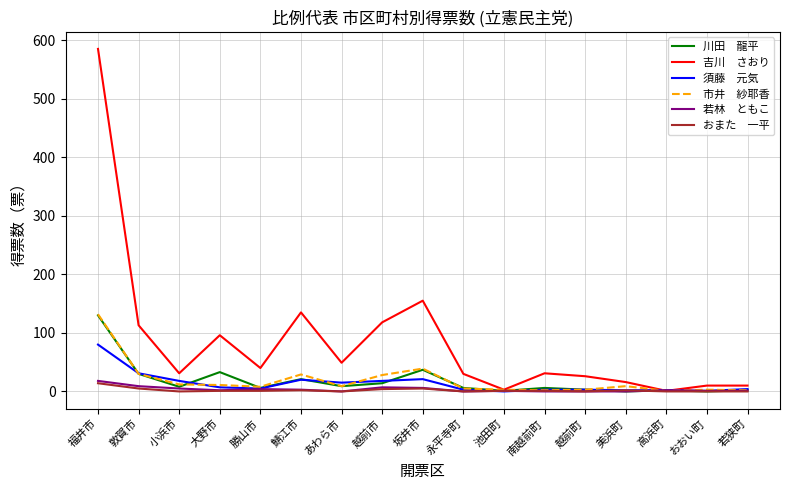

What position from the right is 勝山市?

13